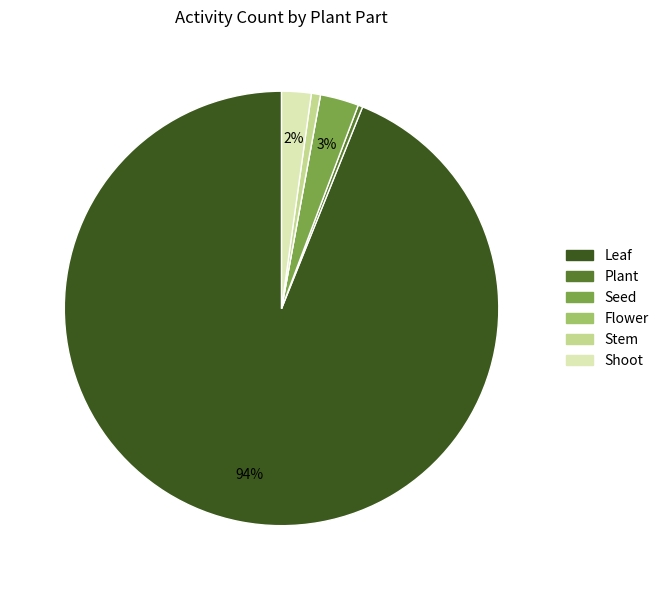

Which slice represents more than half of the pie?

Leaf